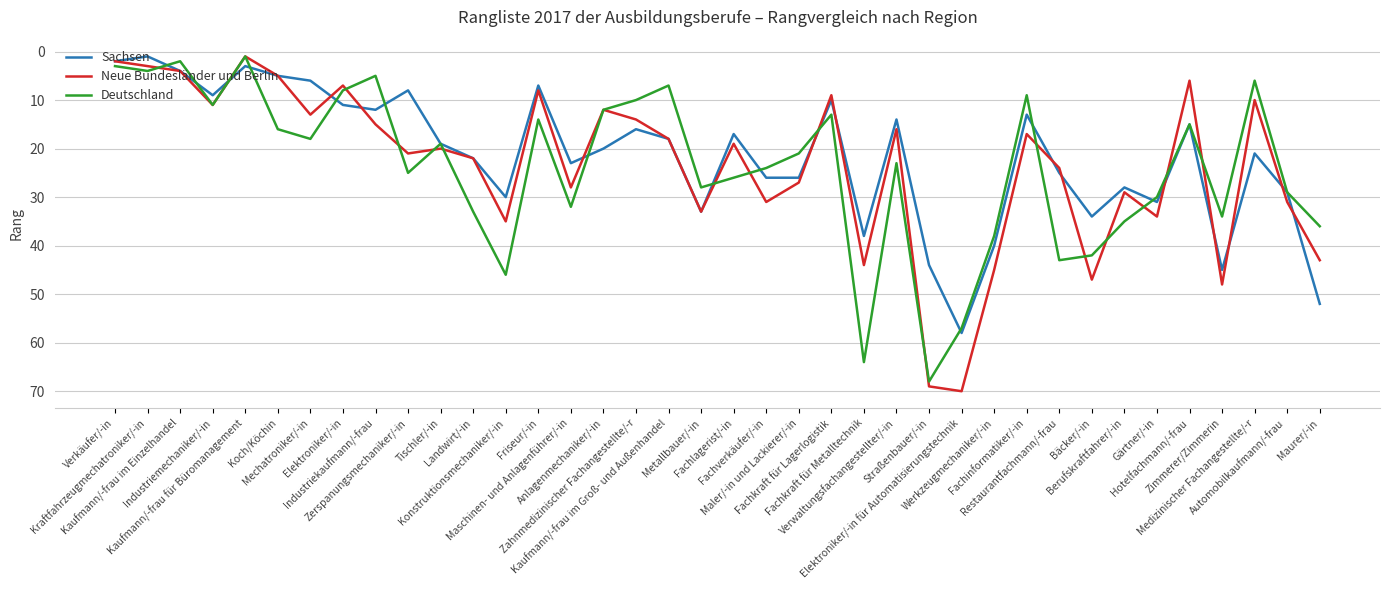

True or false: Sachsen and Deutschland cross at least once.

True